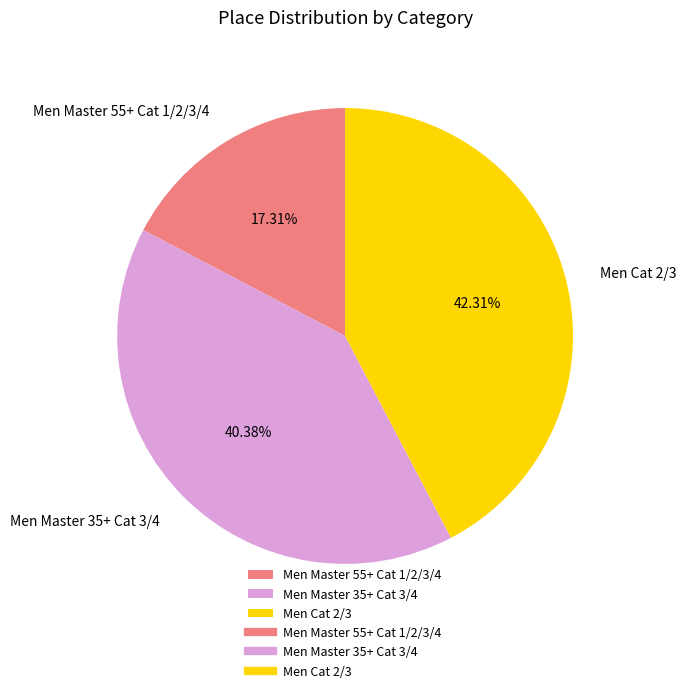

To the nearest percent, what is the combined percentage of Men Master 55+ Cat 1/2/3/4 and Men Master 35+ Cat 3/4?

58%